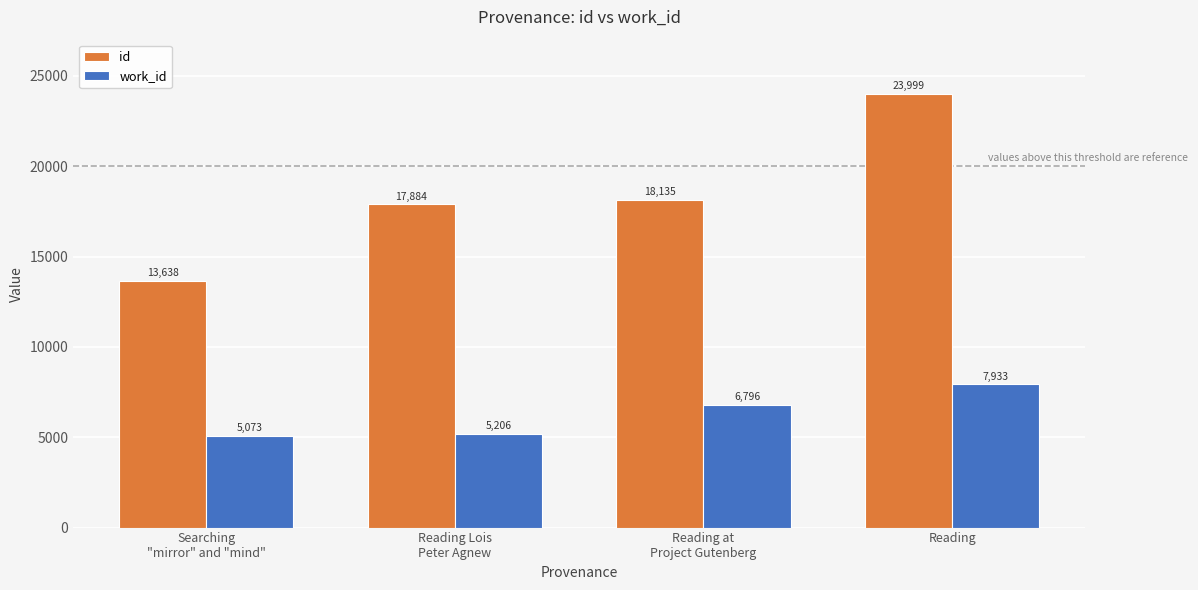

Which series has the largest total across all categories?

id